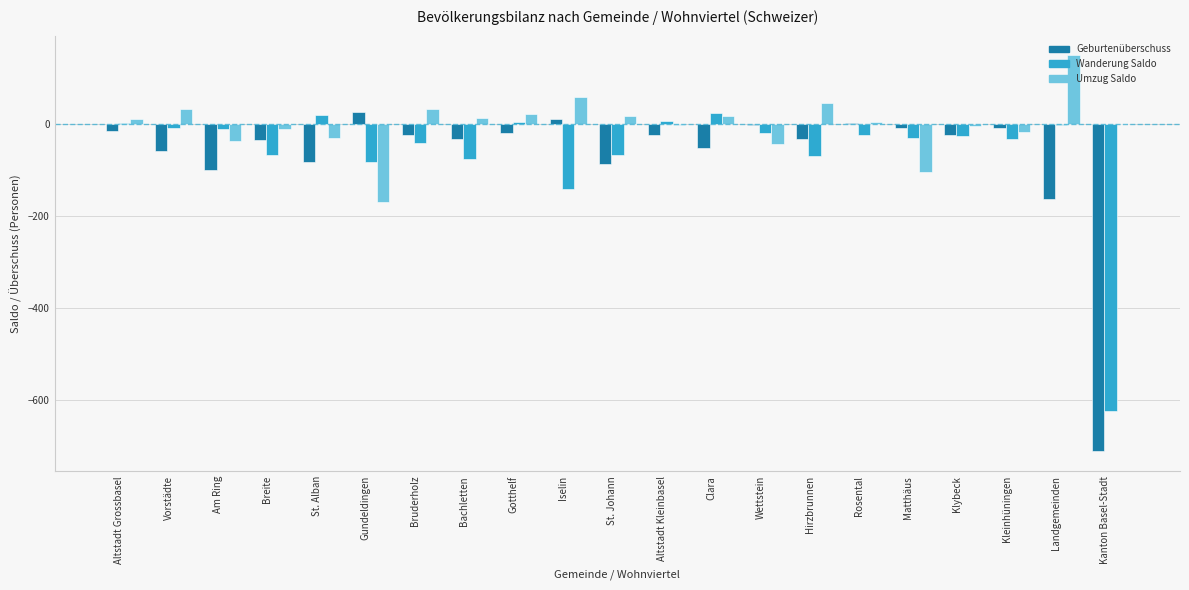

Where is Geburtenüberschuss nearest to the value -342?

Landgemeinden